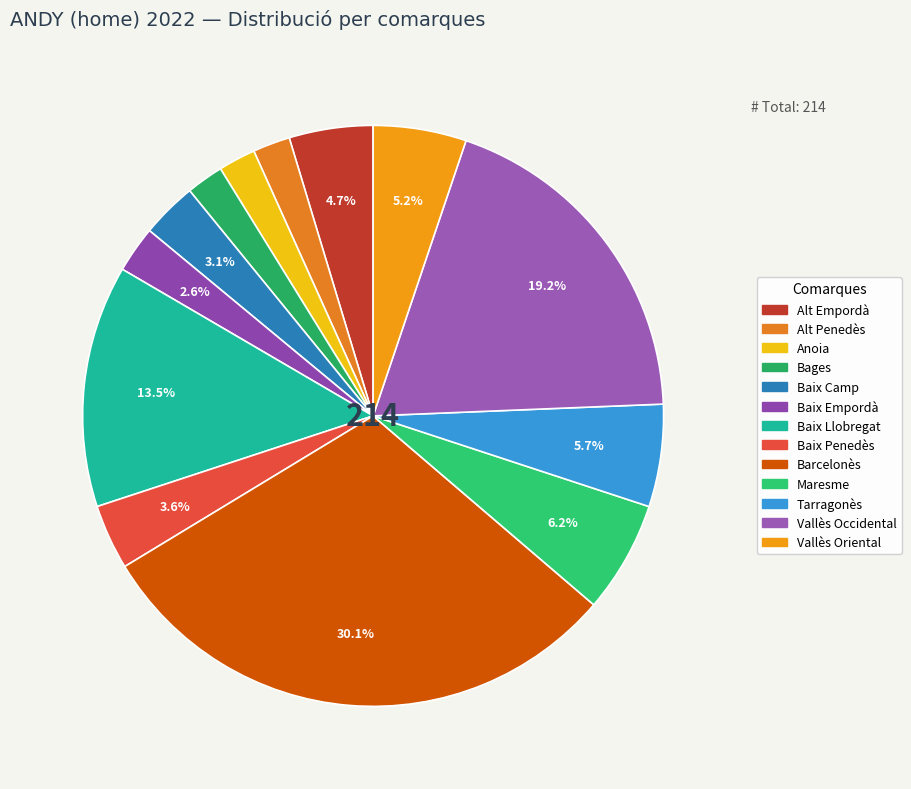

What is the smallest slice in the pie chart?

Alt Penedès